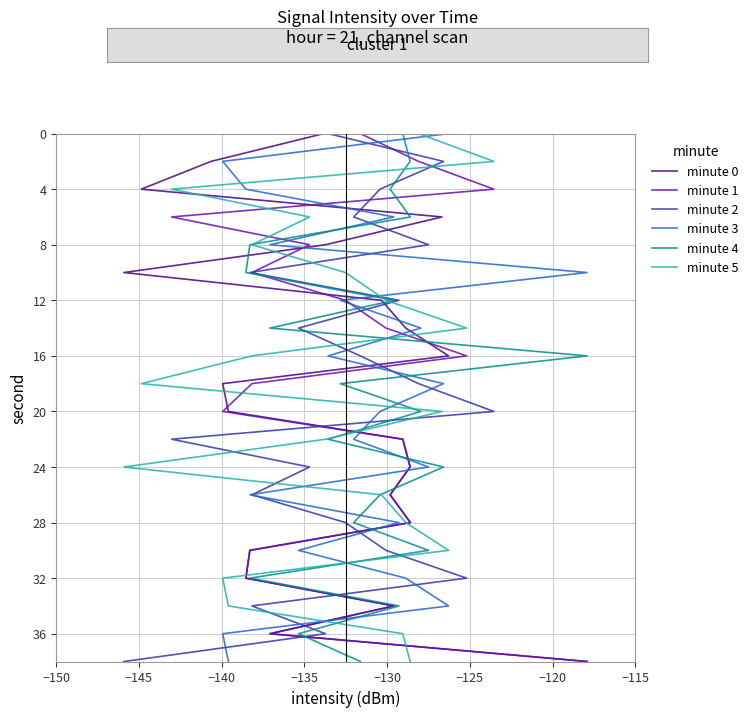

What are all the series names shown in the legend?

minute 0, minute 1, minute 2, minute 3, minute 4, minute 5